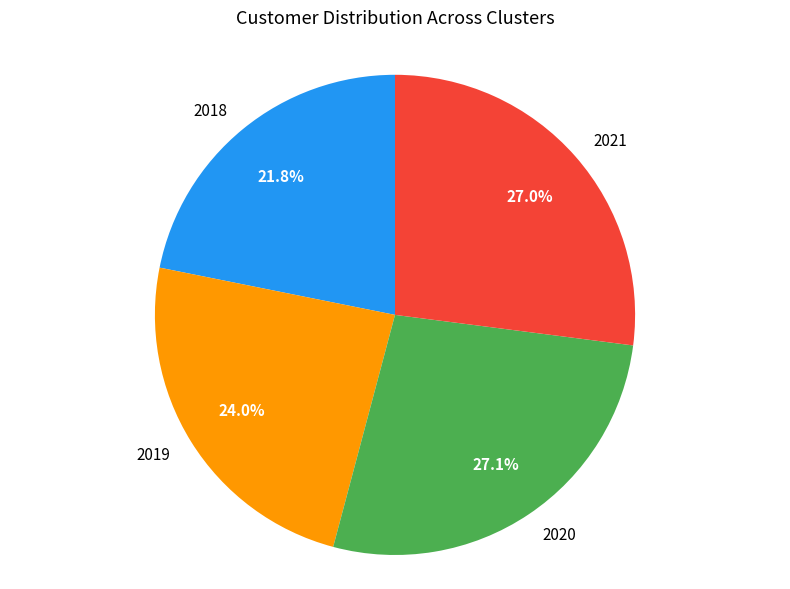

How many segments does this pie chart have?

4